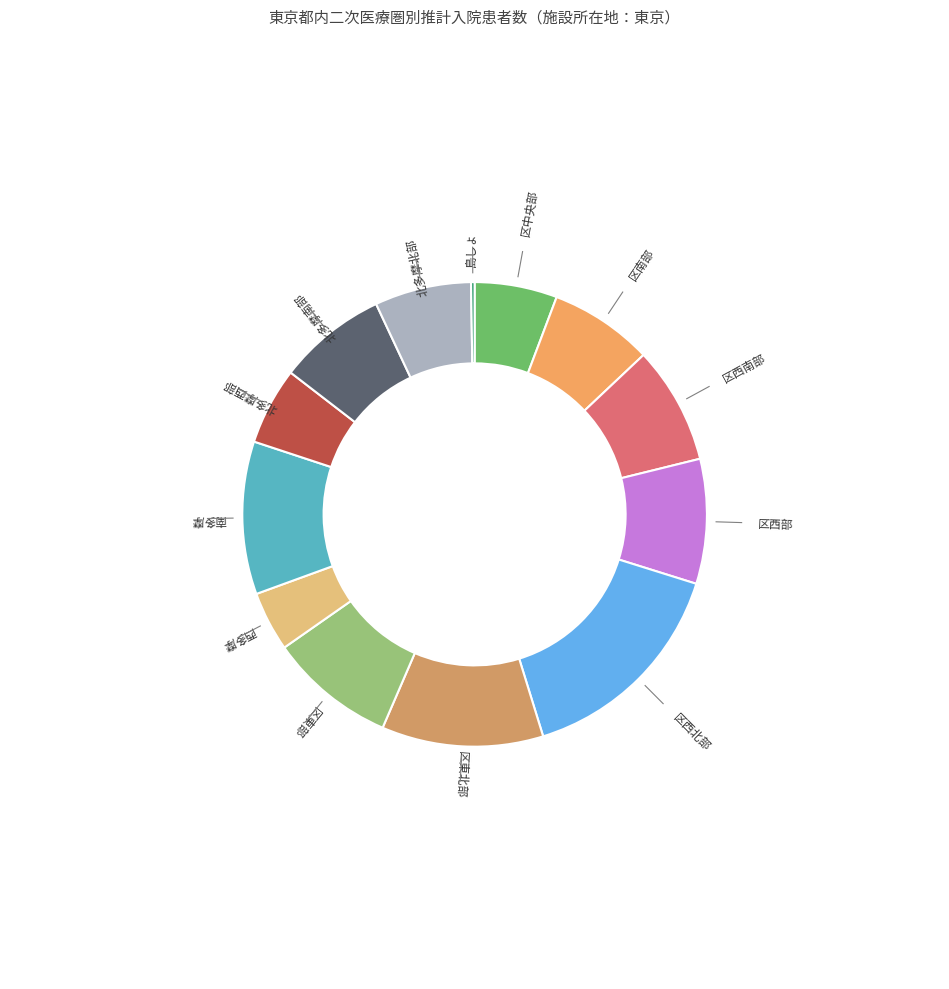

To the nearest percent, what percentage of the pie is 区西南部?

8%